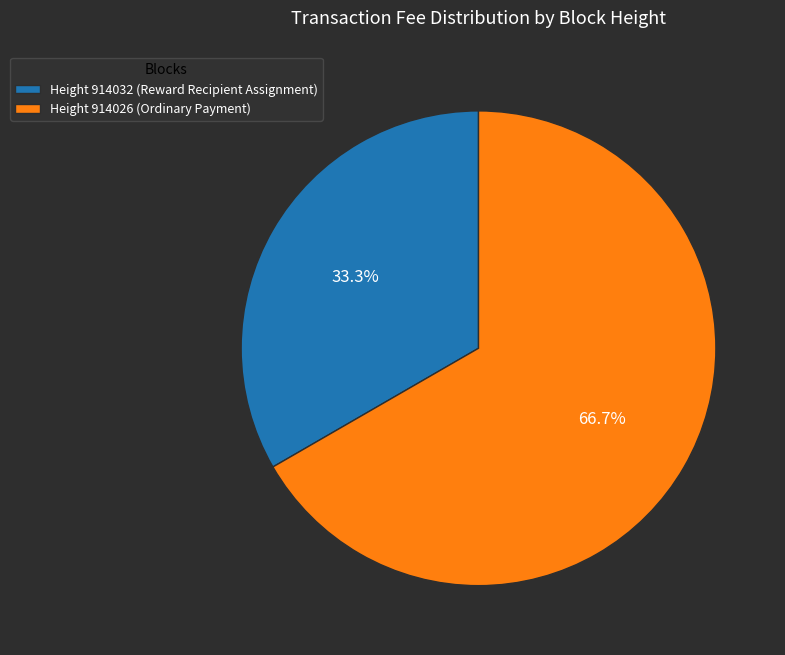

What is the smallest slice in the pie chart?

Height 914032 (Reward Recipient Assignment)